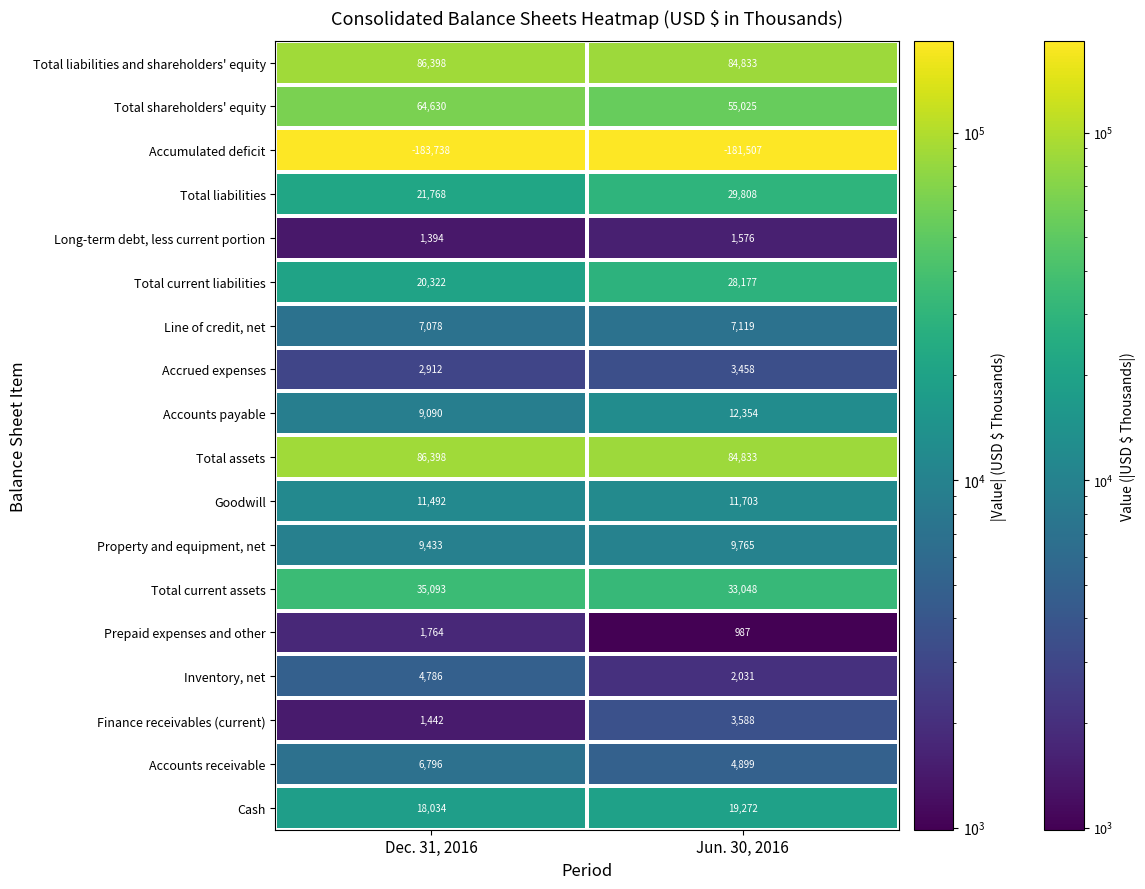

True or false: Accounts receivable has a value of 2642 at Jun. 30, 2016.

False